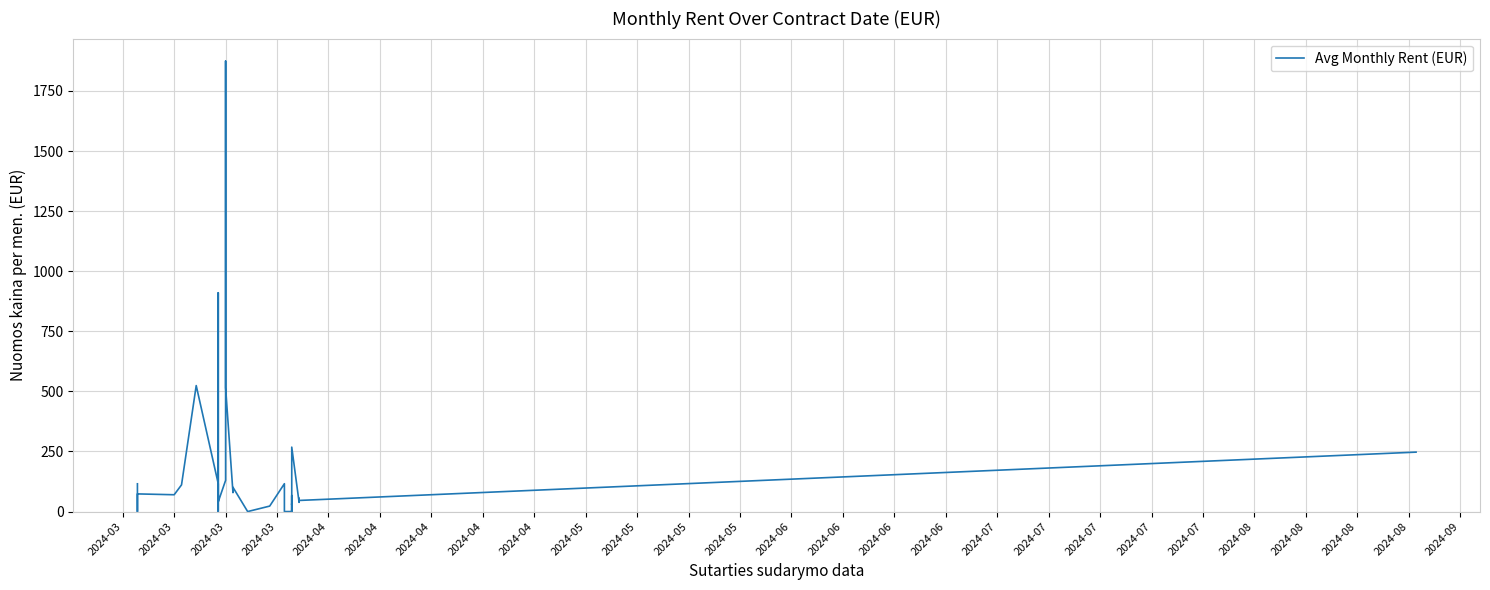

What is the average value?

173.0